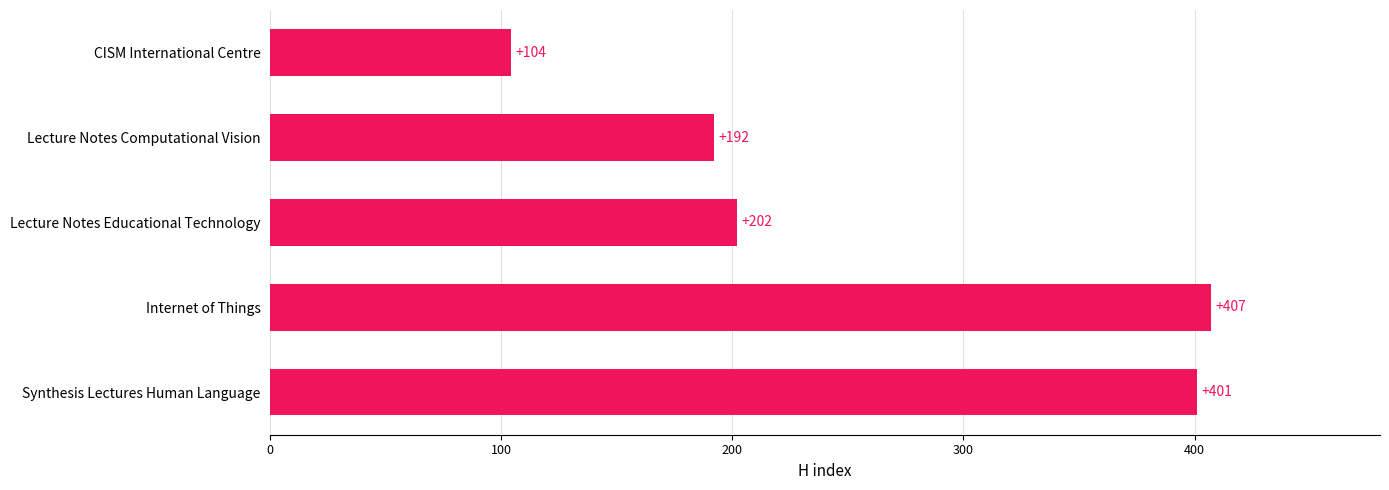

Rank the categories by value from highest to lowest.

Internet of Things, Synthesis Lectures Human Language, Lecture Notes Educational Technology, Lecture Notes Computational Vision, CISM International Centre